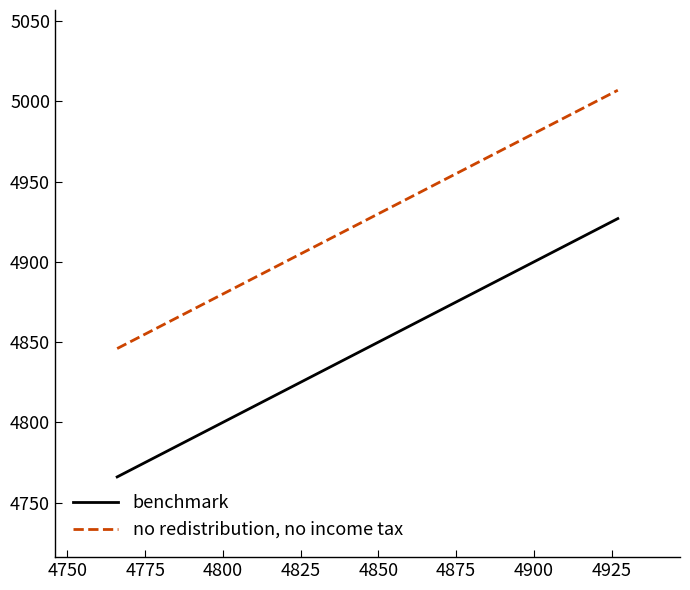

Which series has the largest total across all categories?

no redistribution, no income tax